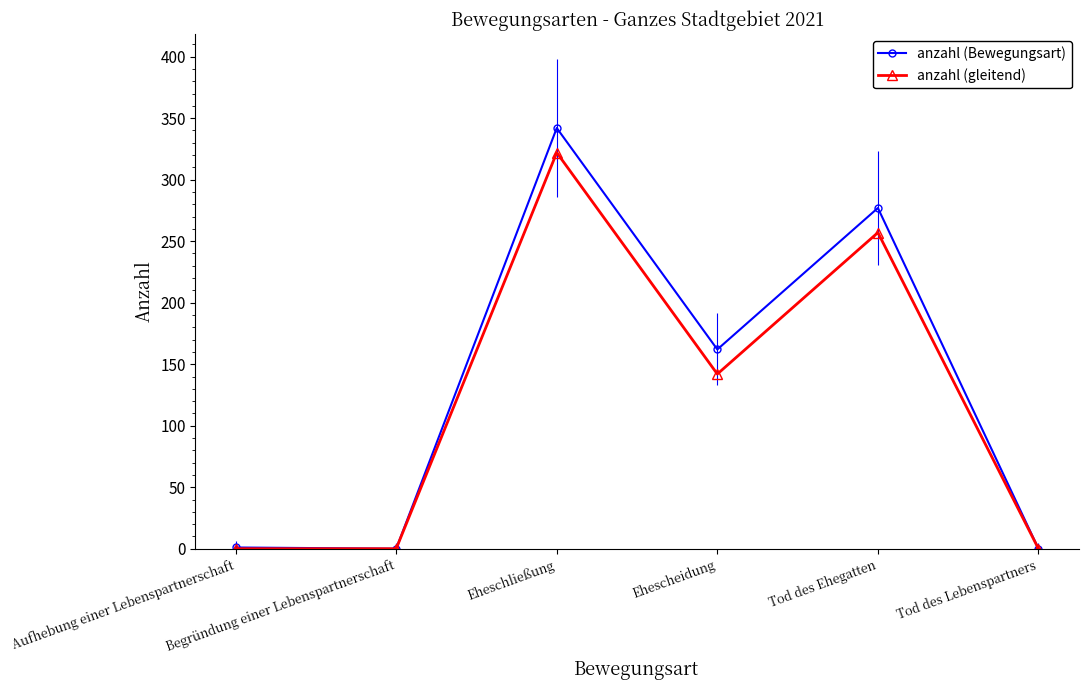

What is the greatest value displayed?

342